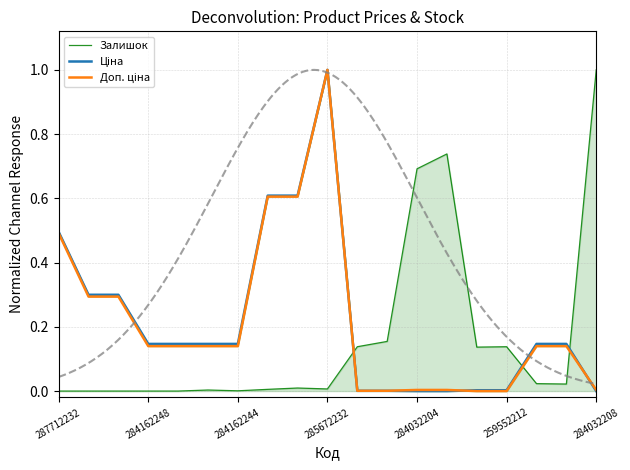

What are all the series names shown in the legend?

Залишок, Ціна, Доп. ціна